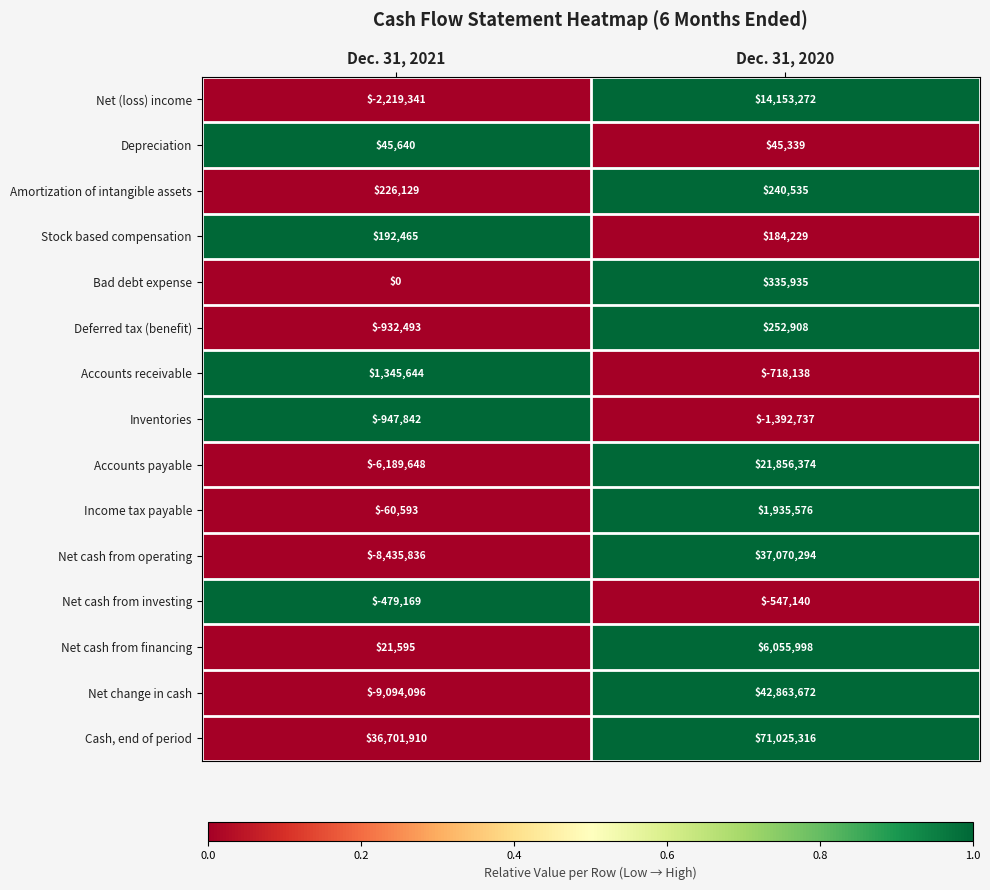

What is the total value across all series at Dec. 31, 2021?

10174365